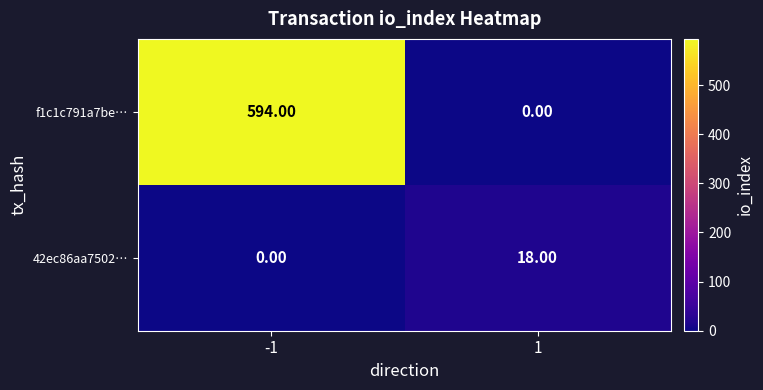

What is the difference between the 42ec86aa7502… values at -1 and 1?

18